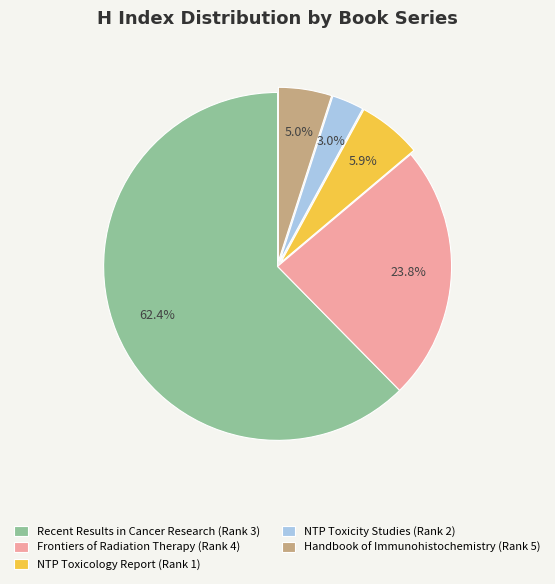

How many slices are in this pie chart?

5